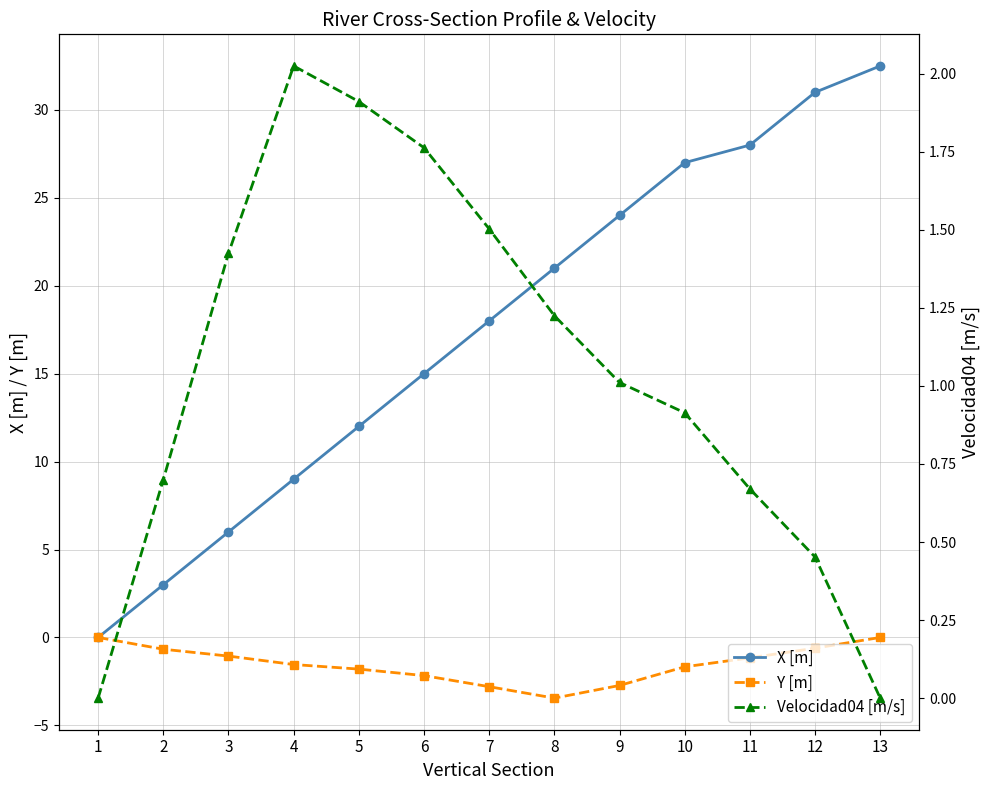

What is the sum of the Velocidad04 [m/s] values at 8 and 3?

2.7